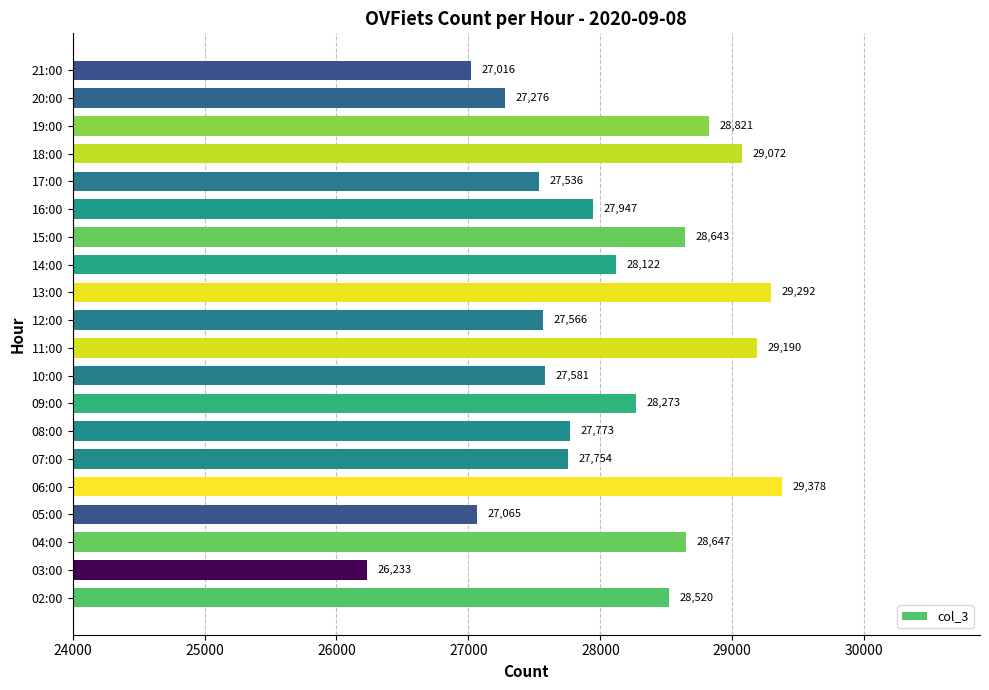

What is the difference between the maximum and minimum values?

3145